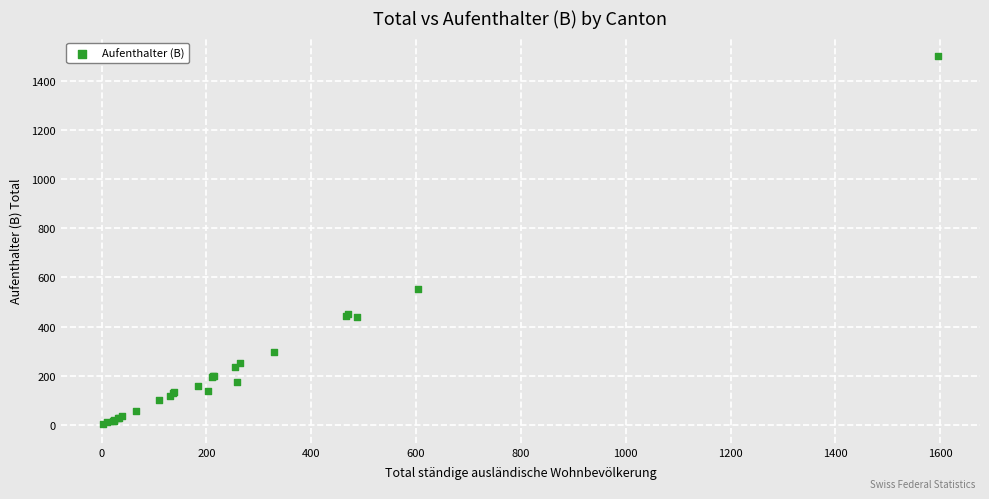

What Y value in the scatter plot is closest to 751?

553